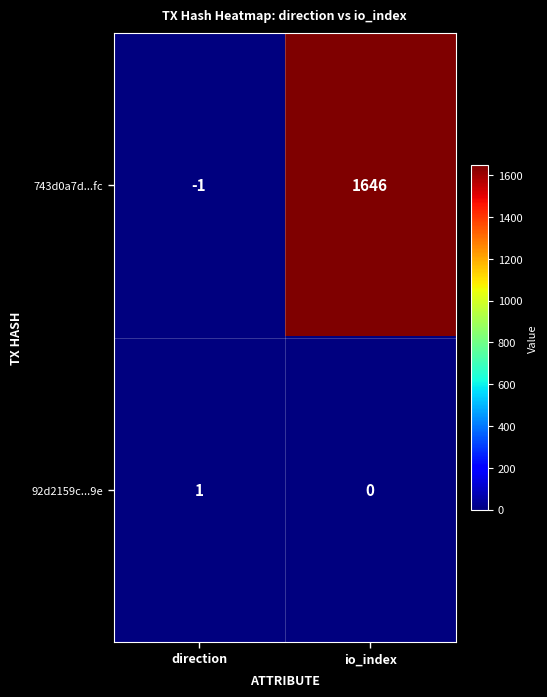

Reading right to left, list all the values displayed in this chart.

743d0a7d...fc: io_index=1646	direction=-1
92d2159c...9e: io_index=0	direction=1